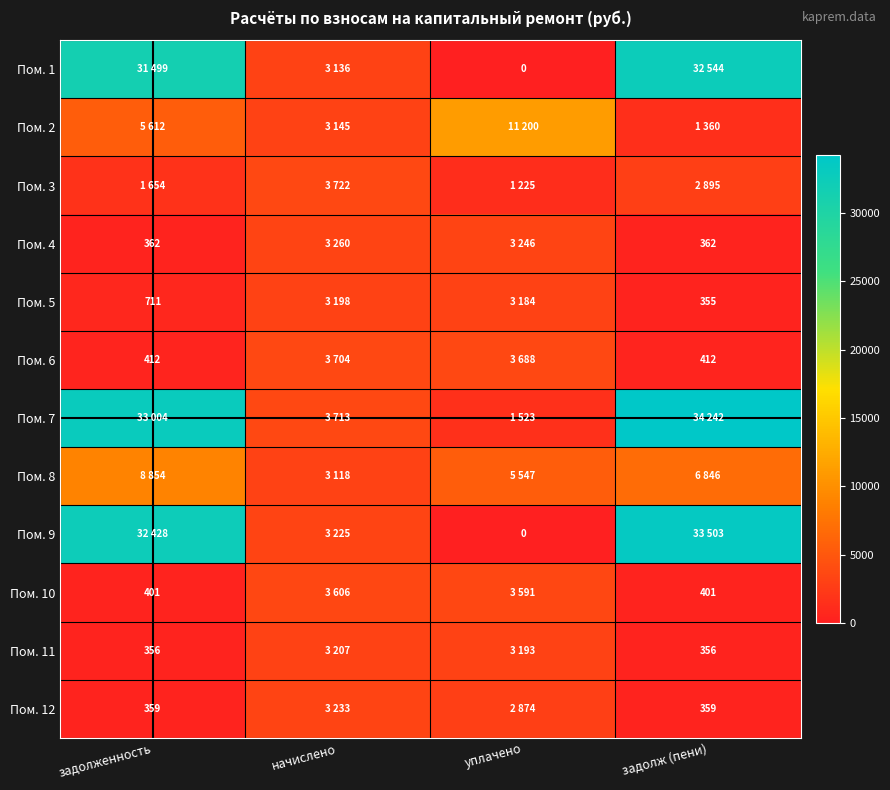

What is the difference between the maximum and minimum values in the Пом. 1 series?

32544.1